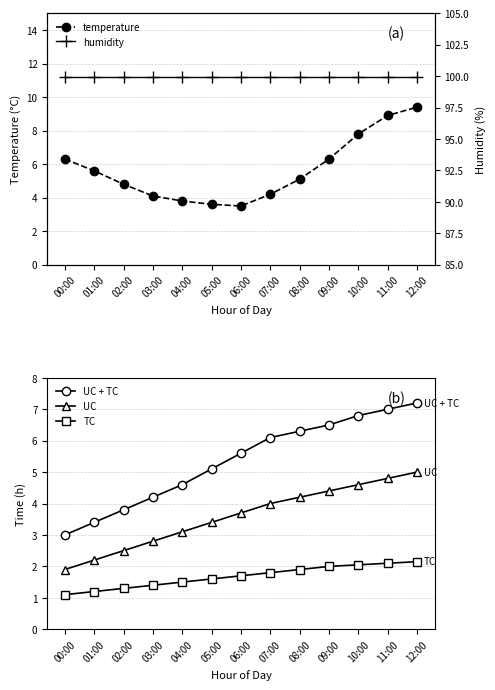

At which label does UC + TC first exceed 5?

05:00